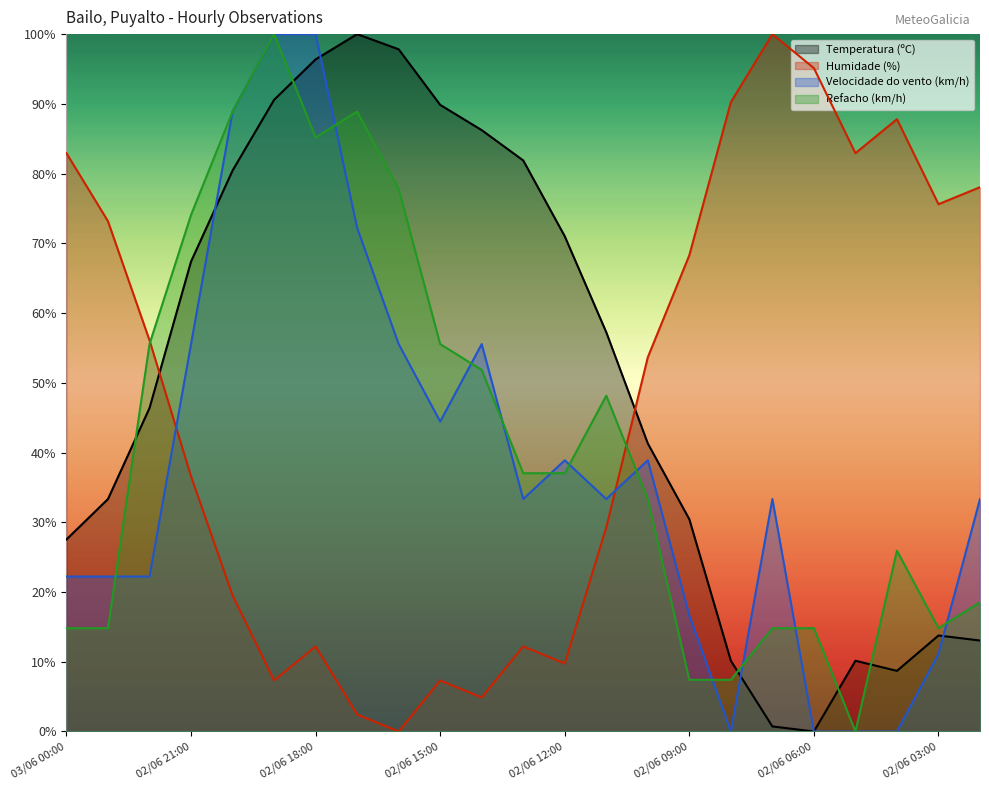

Rank the categories by Temperatura (ºC) value from lowest to highest.

02/06 06:00, 02/06 07:00, 02/06 04:00, 02/06 08:00, 02/06 05:00, 02/06 02:00, 02/06 03:00, 03/06 00:00, 02/06 09:00, 02/06 23:00, 02/06 10:00, 02/06 22:00, 02/06 11:00, 02/06 21:00, 02/06 12:00, 02/06 20:00, 02/06 13:00, 02/06 14:00, 02/06 15:00, 02/06 19:00, 02/06 18:00, 02/06 16:00, 02/06 17:00